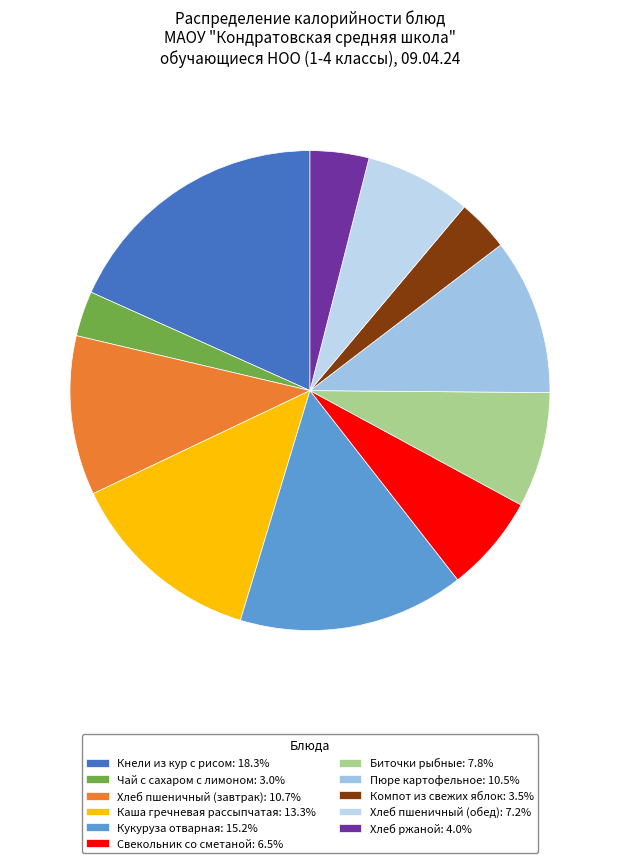

How many segments does this pie chart have?

11